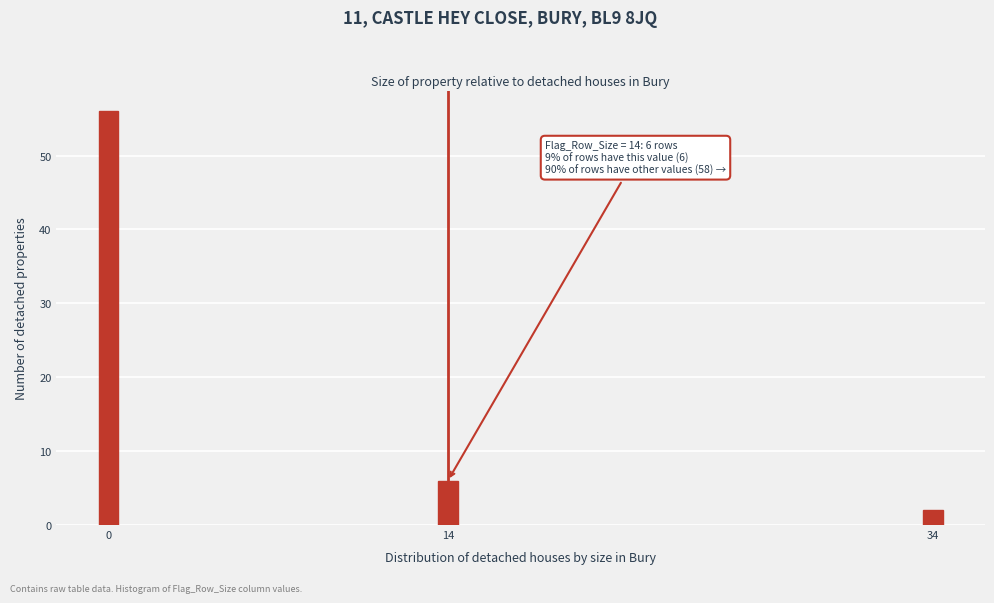

Reading left to right, list all the values displayed in this chart.

0=56	14=6	34=2